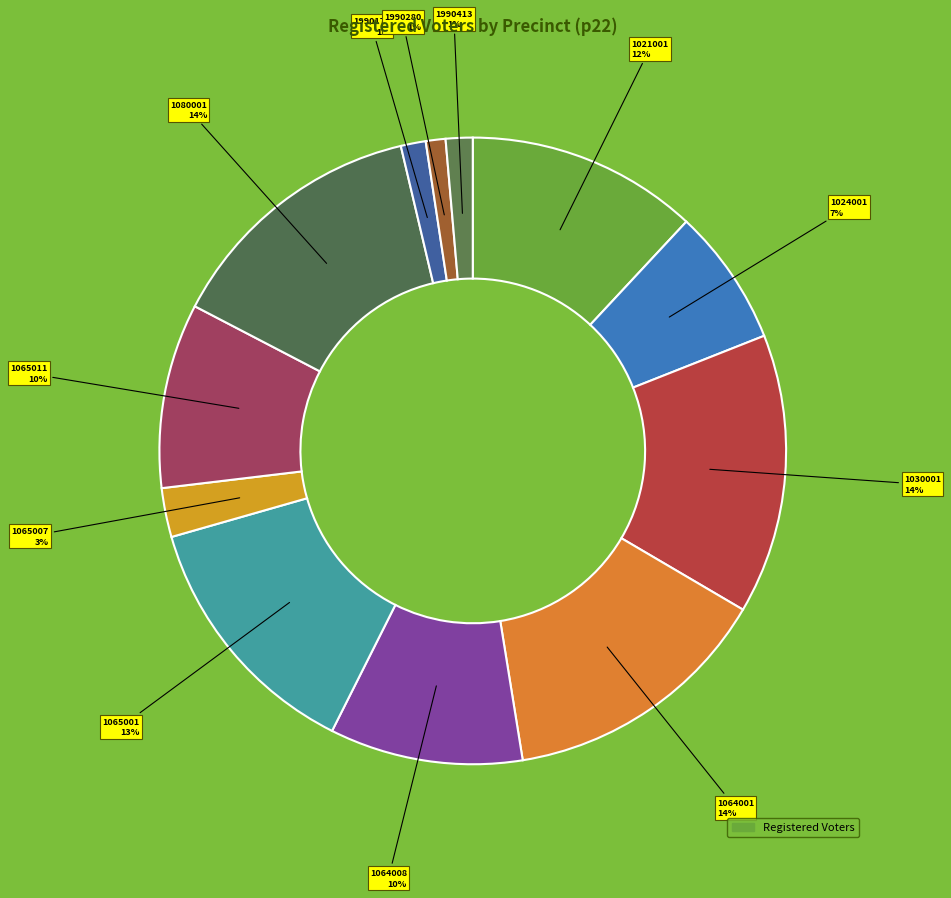

Count the number of slices in the pie.

12